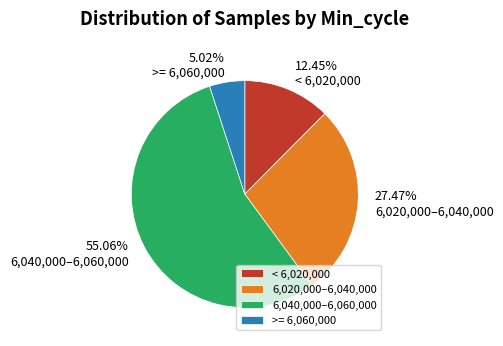

Is the sum of < 6,020,000 and 6,020,000–6,040,000 greater than half?

No